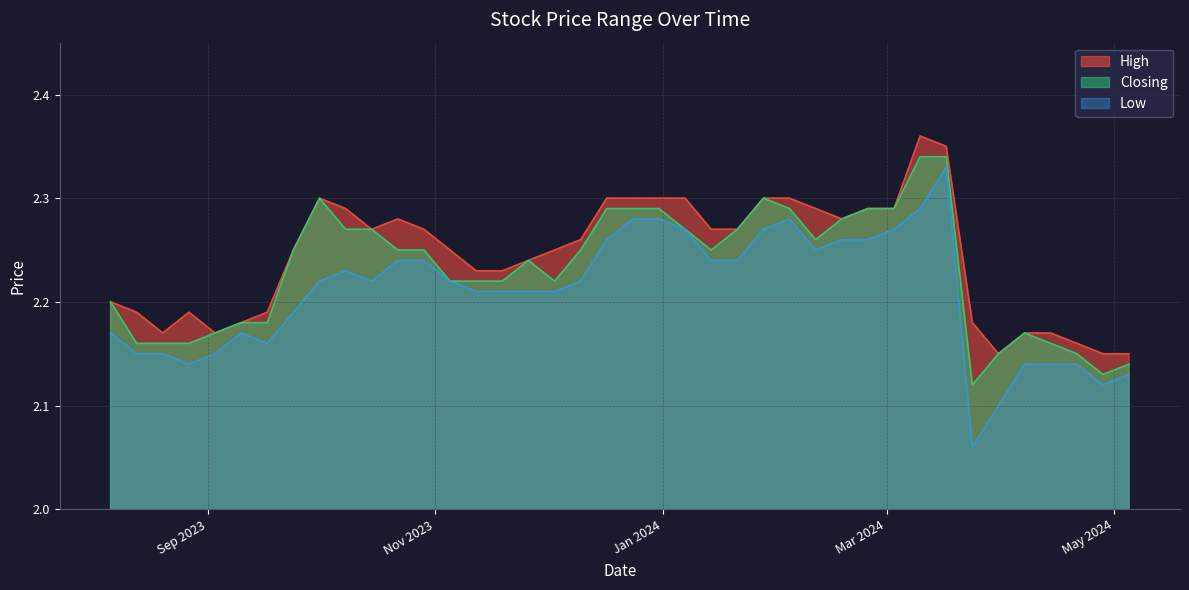

Count the Closing values in the range 2 to 3.

40